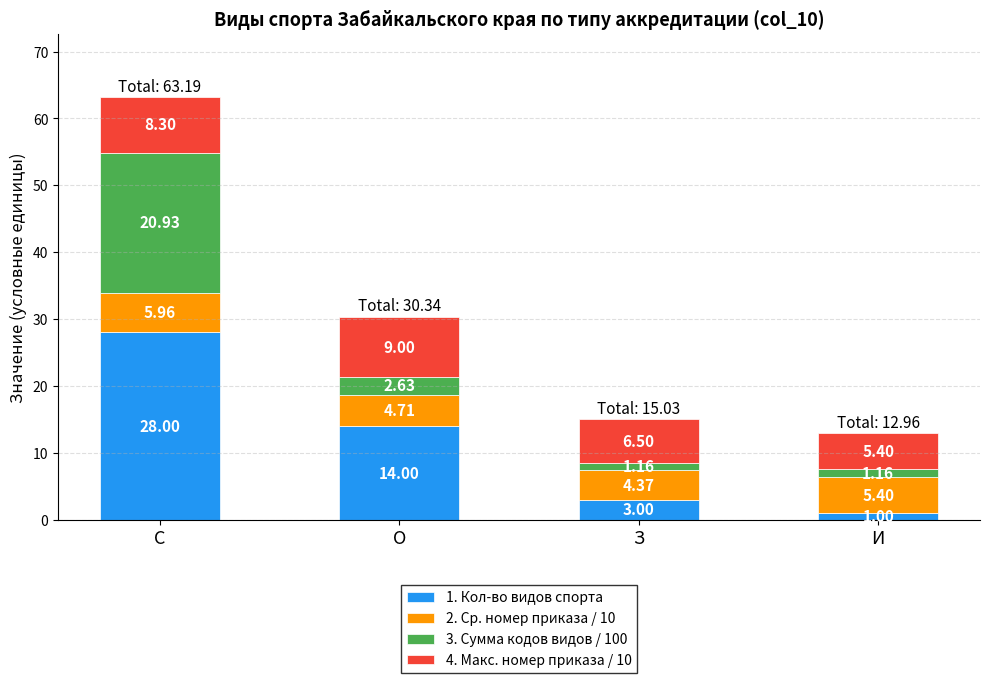

Which category has the lowest value in the 1. Кол-во видов спорта series?

И